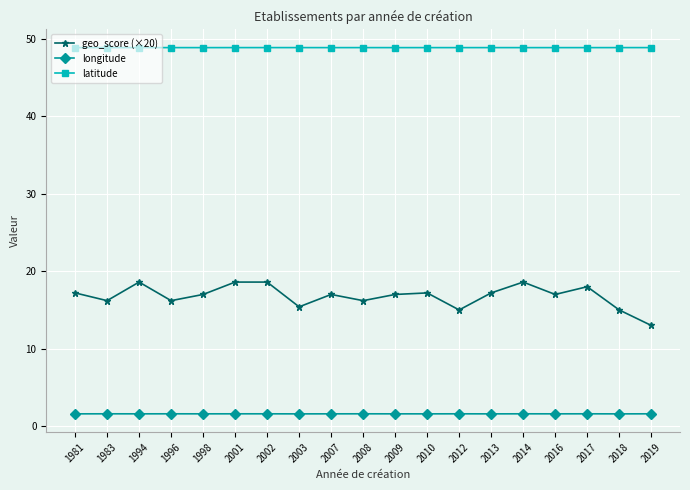

Which series changed the most between 2001 and 2013?

geo_score (×20)